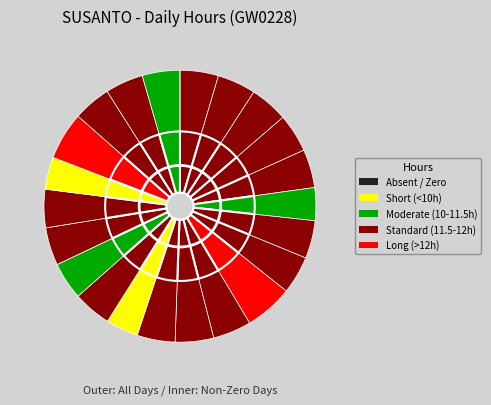

Count the number of slices in the pie.

24